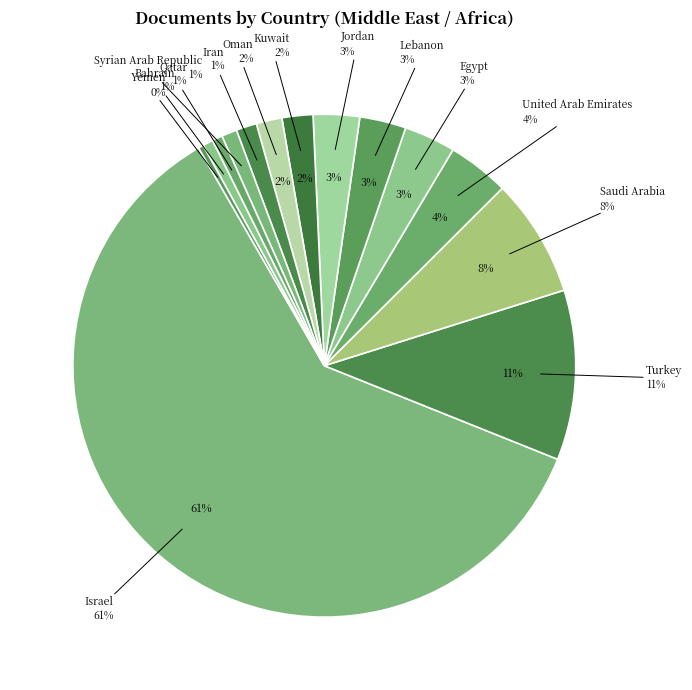

To the nearest percent, what is the combined percentage of Yemen and Oman?

2%